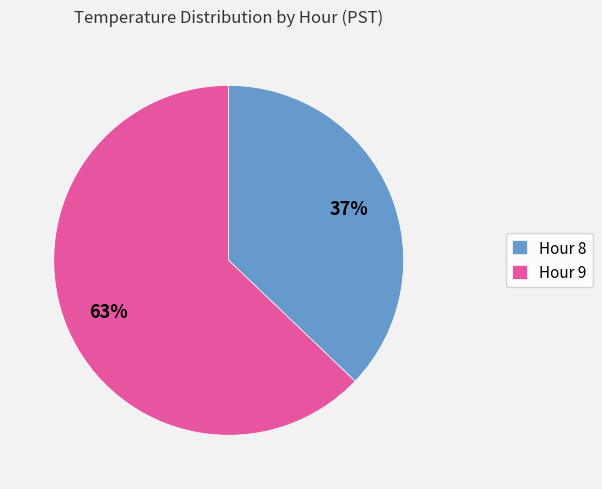

Is there a majority slice in this chart?

Yes